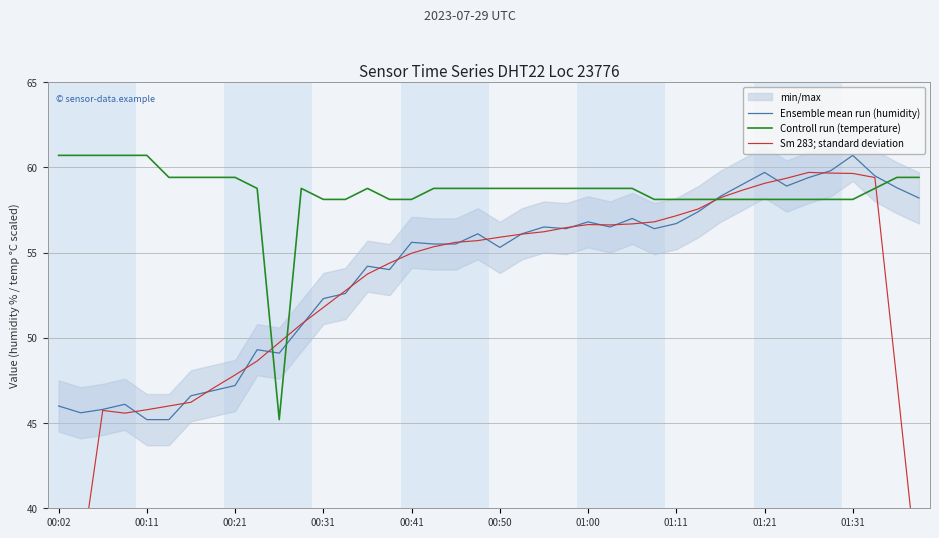

What is the maximum value for Ensemble mean run (humidity)?

60.7